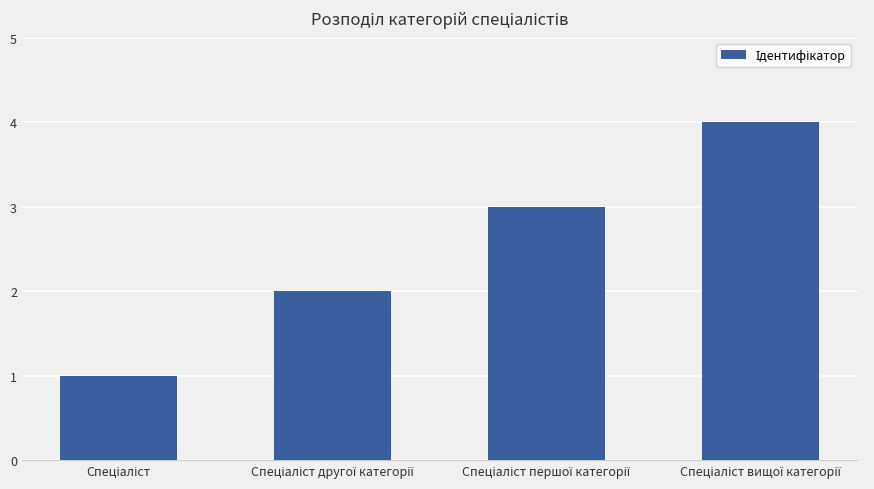

What is the difference between the maximum and minimum values?

3